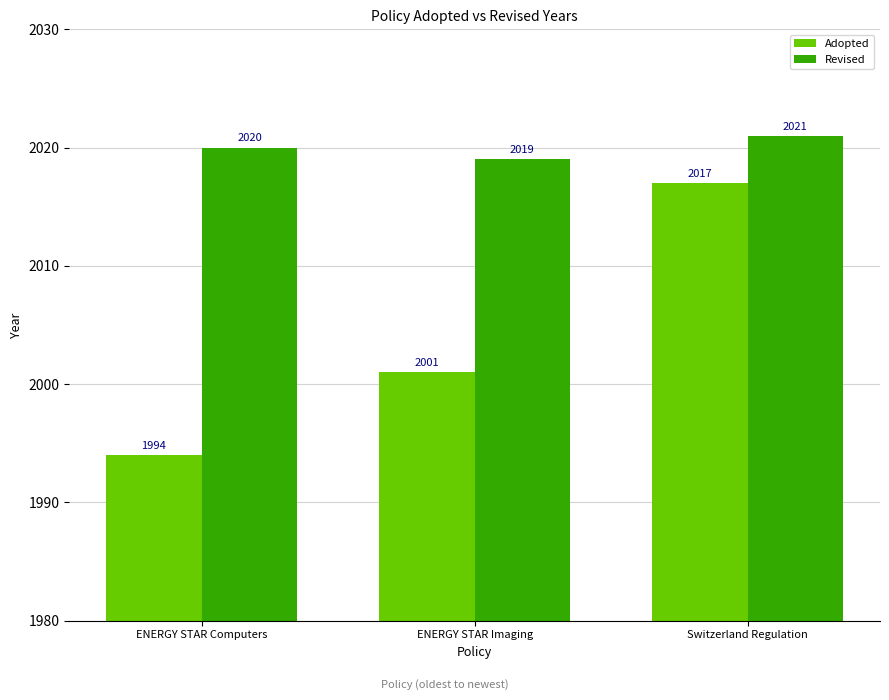

Are the bars grouped side by side (vs. stacked)?

Yes